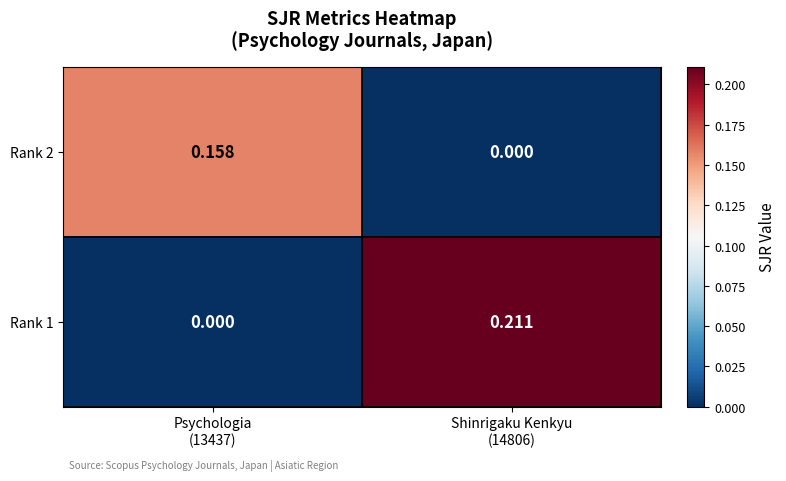

How many categories are shown in the chart?

2